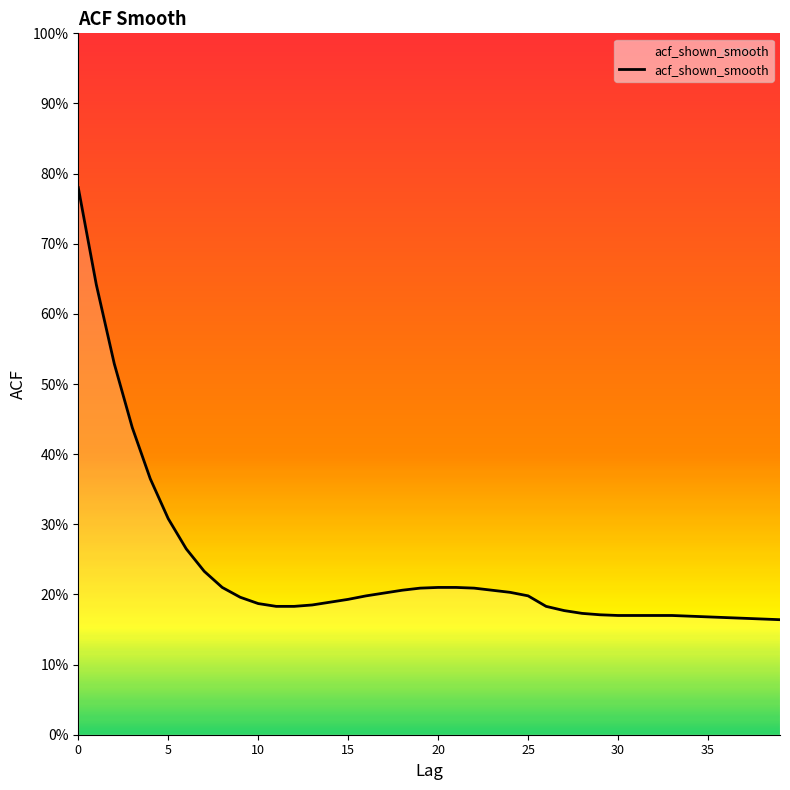

Where is the data nearest to the value 0?

39